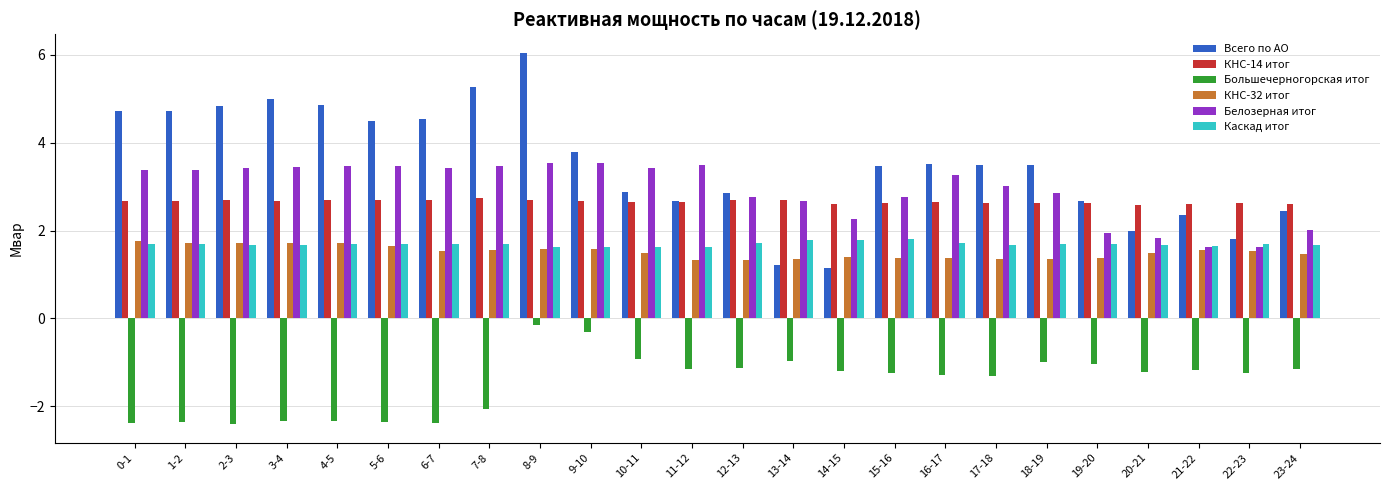

What is the minimum value shown in the chart?

-2.4